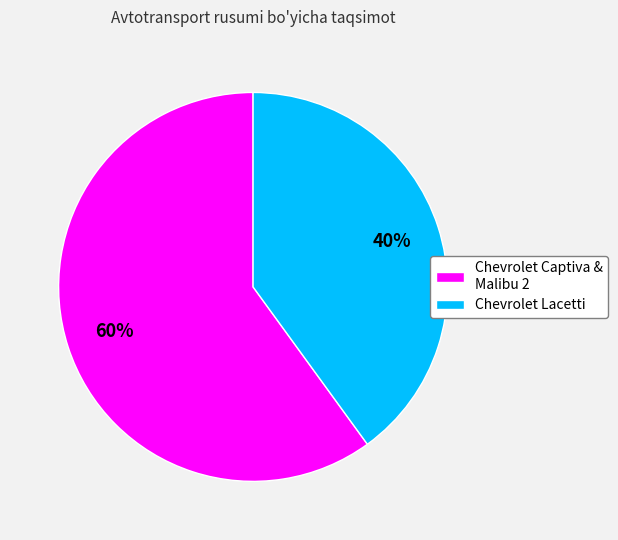

True or false: Chevrolet Captiva & Malibu 2 accounts for 48% of the total.

False